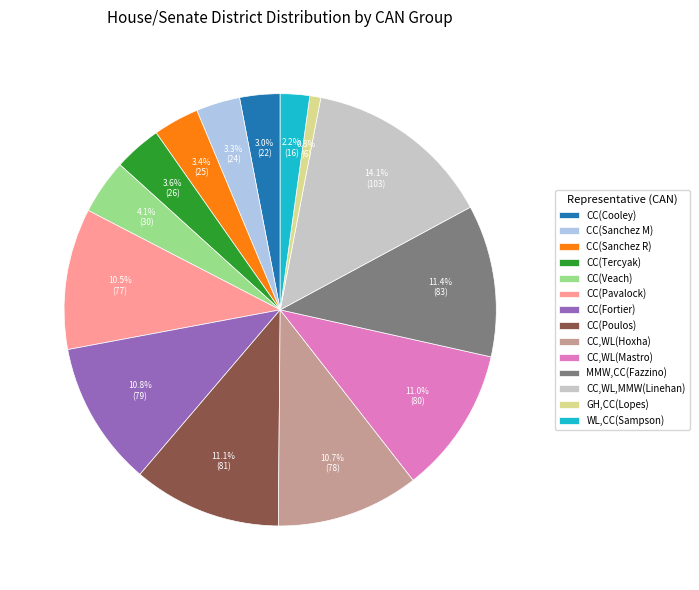

Approximately how many times larger is the value at CC,WL,MMW(Linehan) compared to CC(Poulos)?

1.3